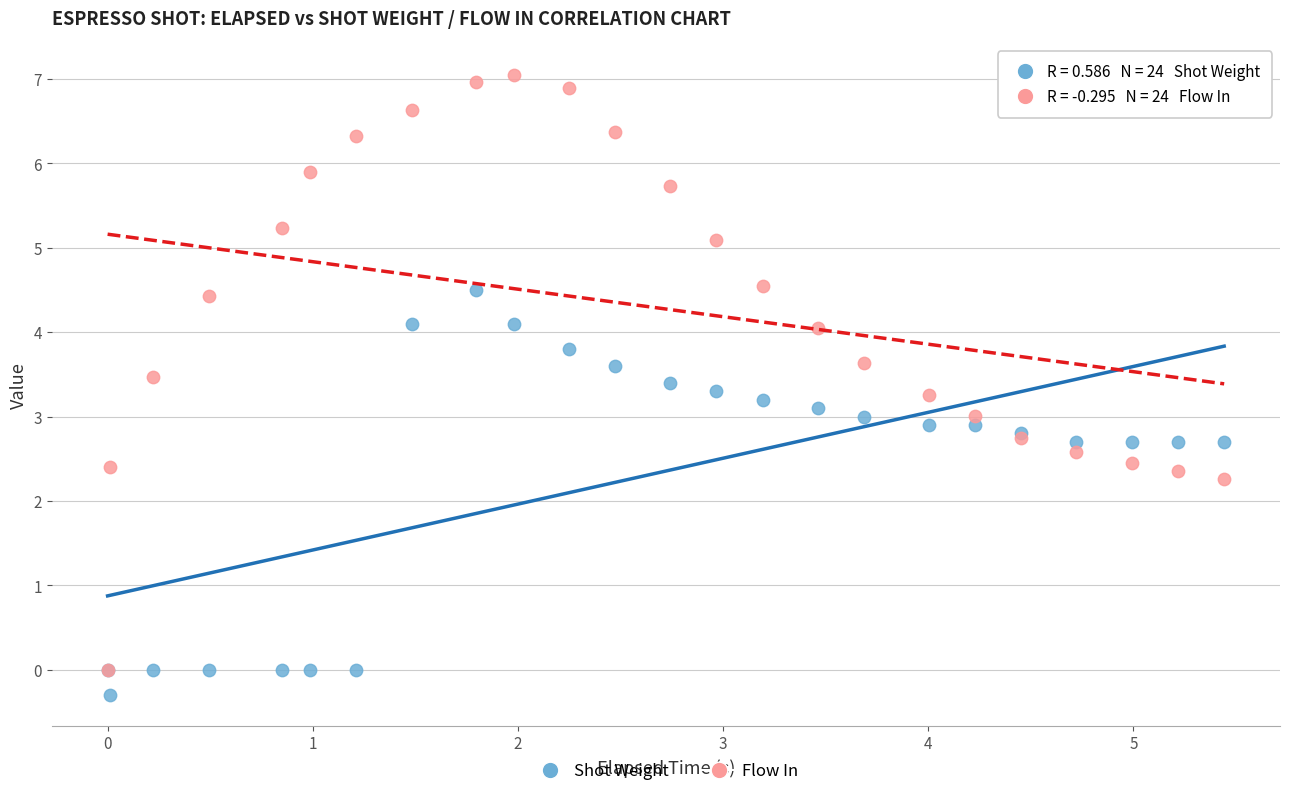

Which series contains the lowest Y value?

Shot Weight